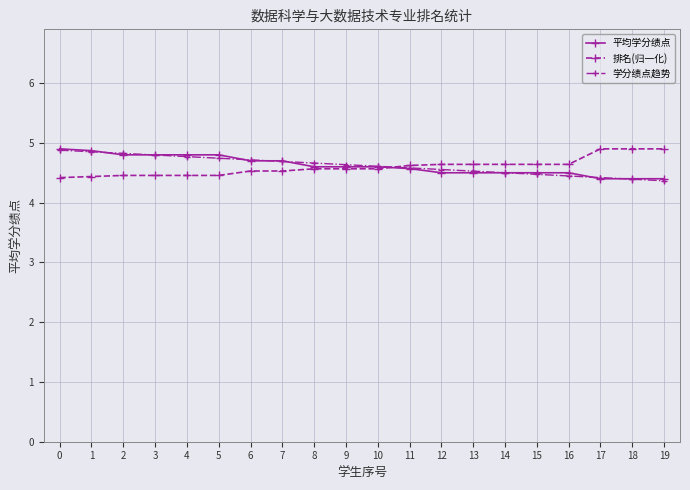

How many data points does each series have?

20